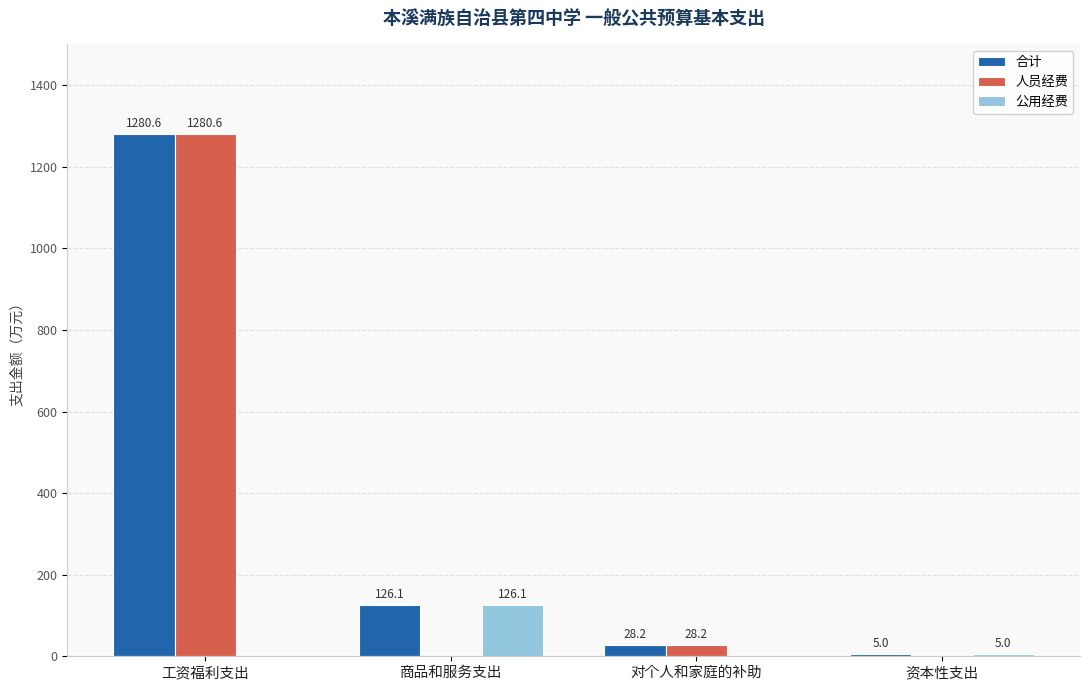

Which series has the largest total across all categories?

合计